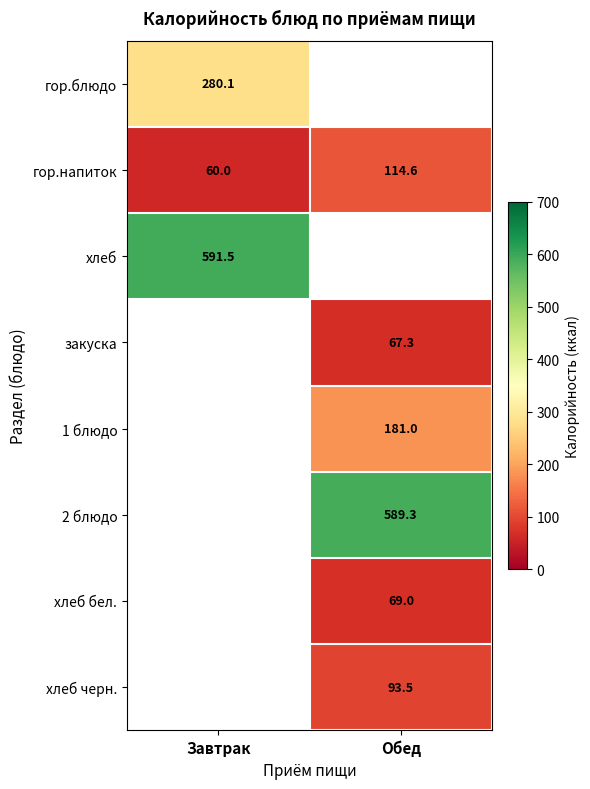

At which category does the chart reach its peak across all series?

Завтрак